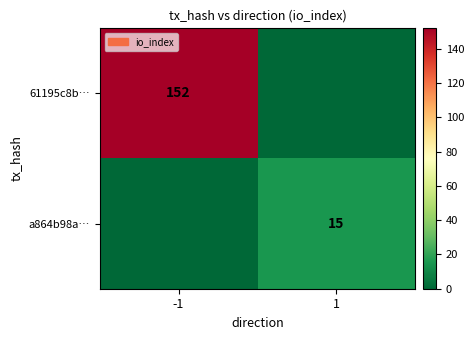

Is it true that 61195c8b… equals 33 at -1?

False